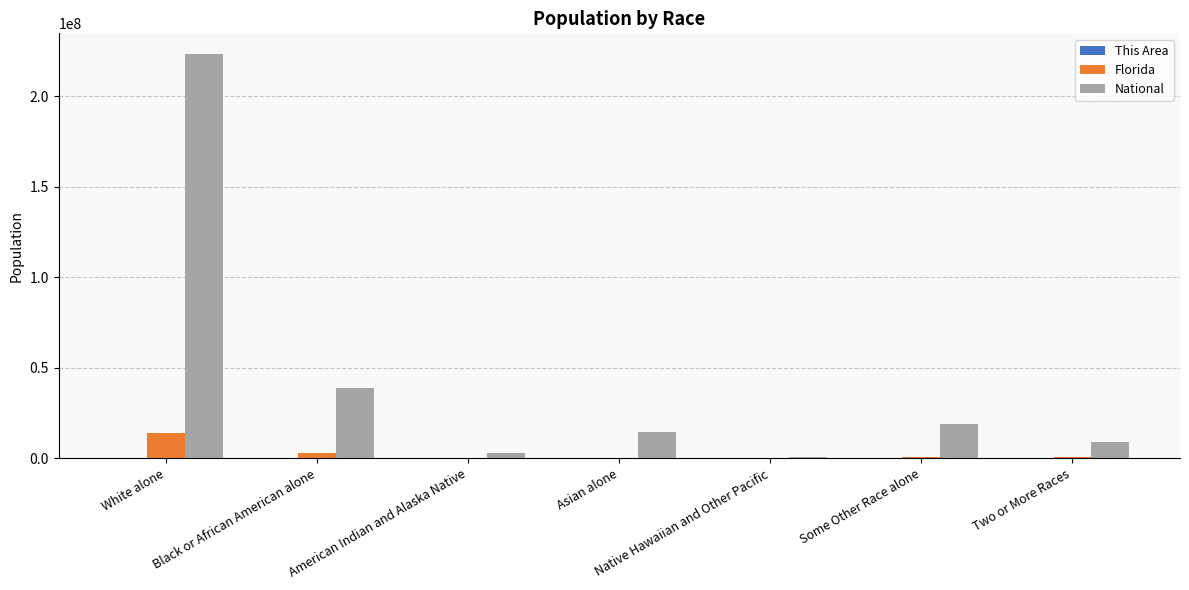

How many distinct data groups are displayed?

3